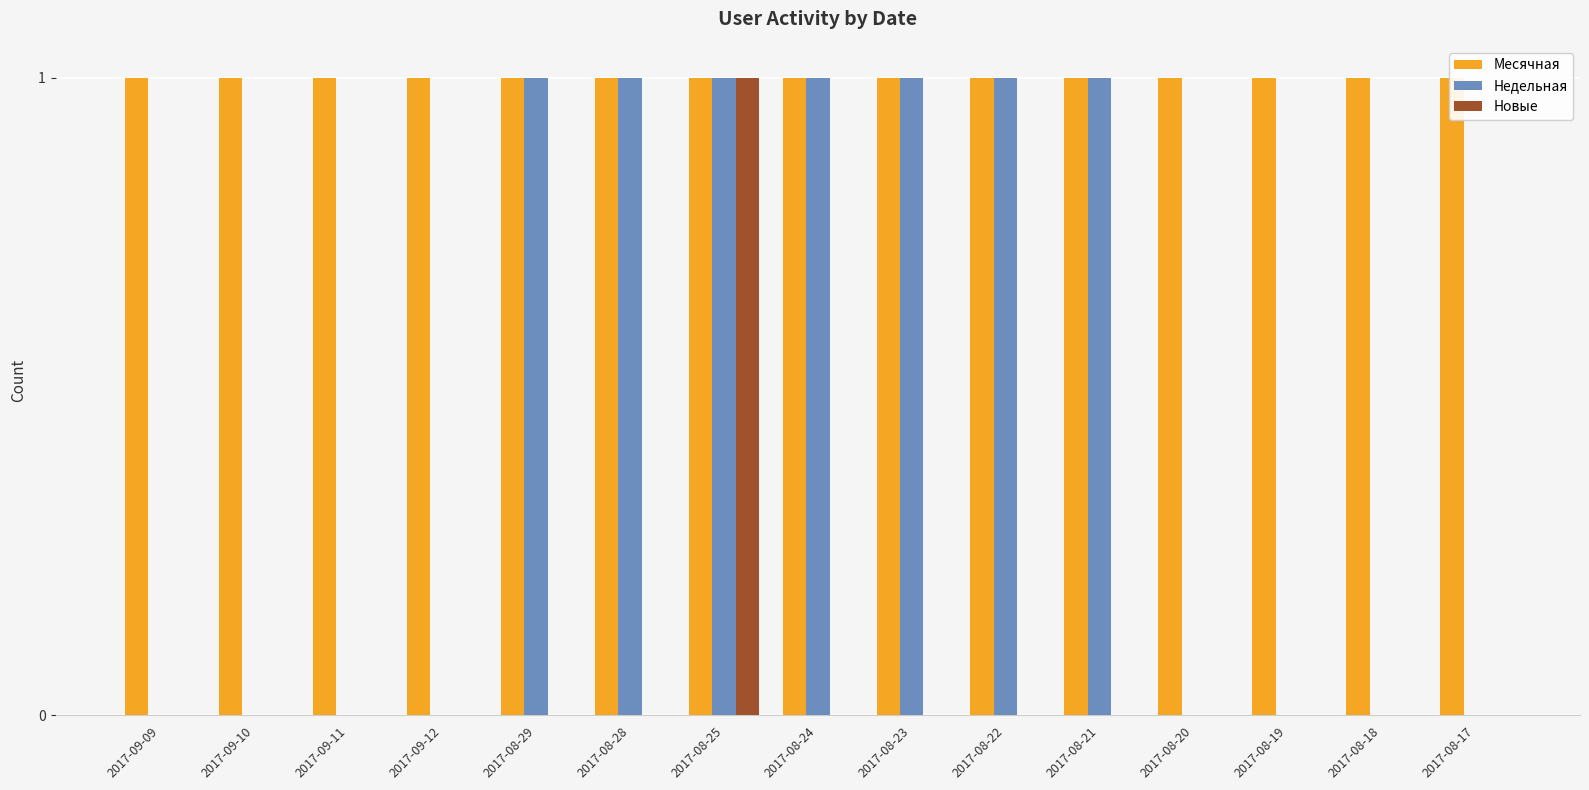

Is the value of Недельная at 2017-09-09 greater than the value of Месячная at 2017-08-19?

No